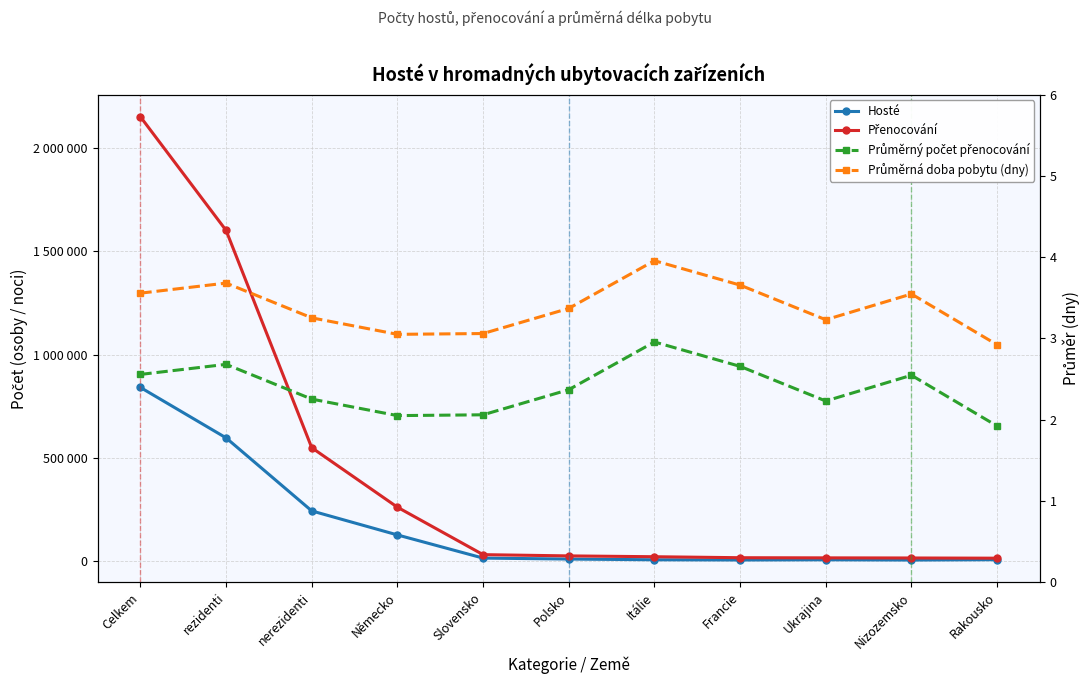

What are all the series names shown in the legend?

Hosté, Přenocování, Průměrný počet přenocování, Průměrná doba pobytu (dny)